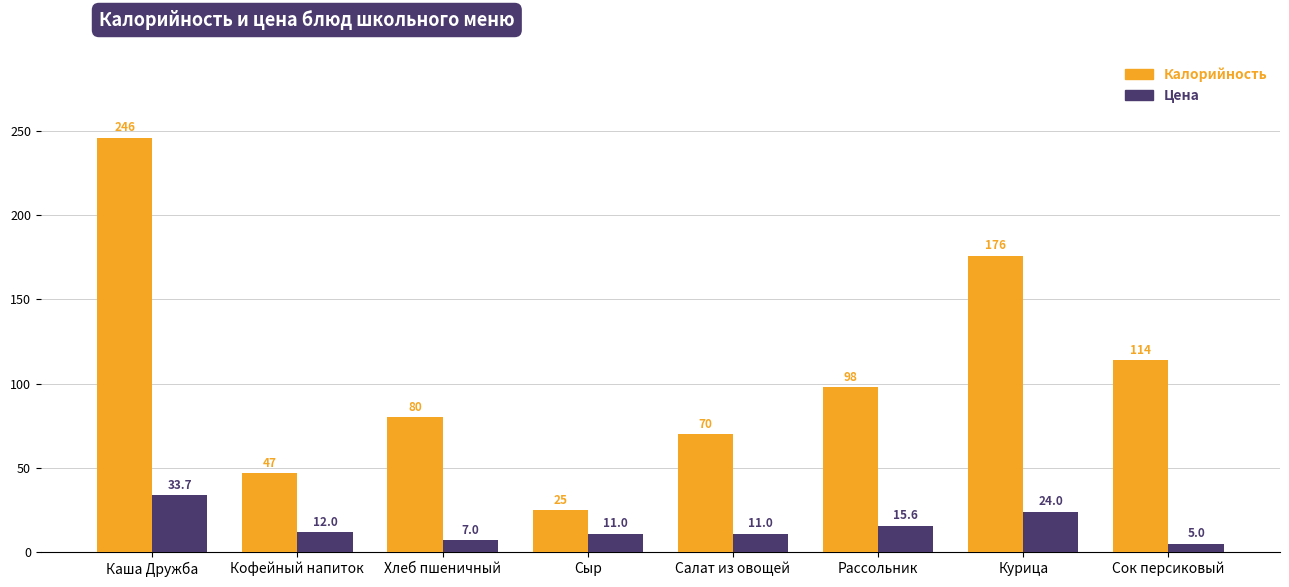

Which category has the highest value in the Цена series?

Каша Дружба